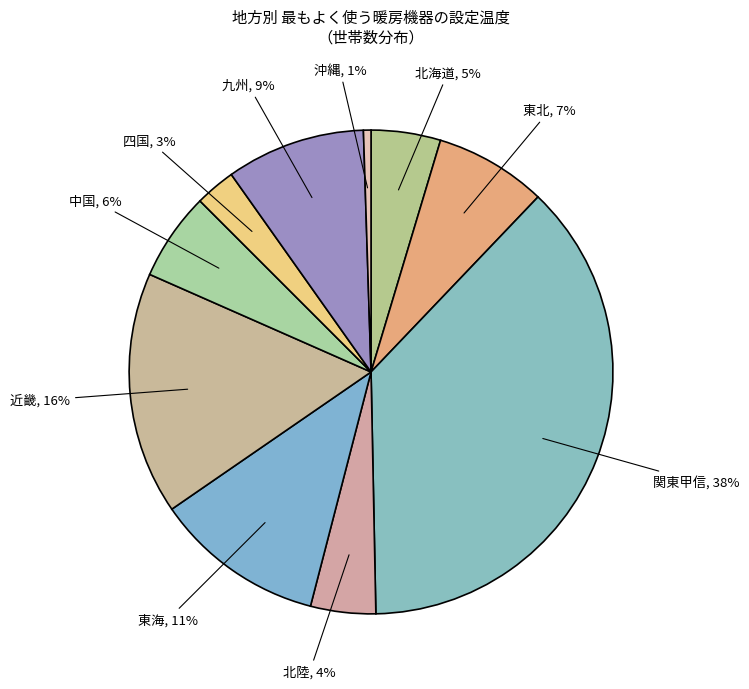

Does 北海道 represent more than half of the total?

No